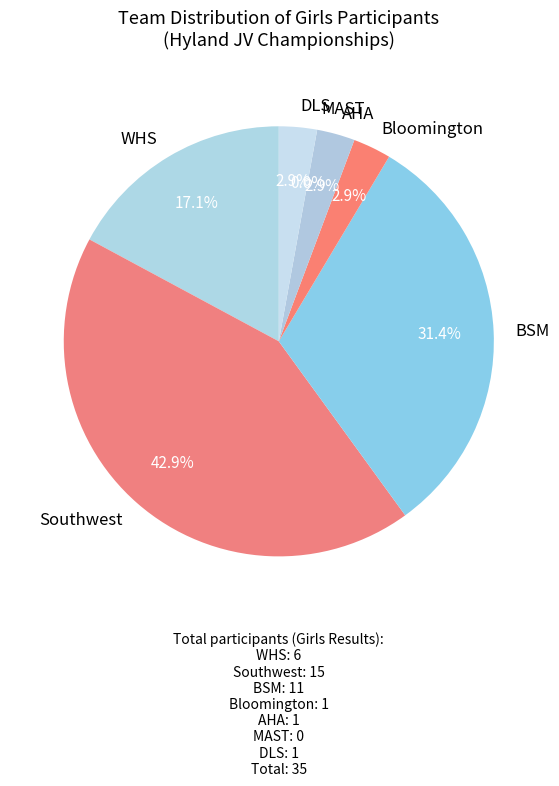

Count the number of slices in the pie.

7